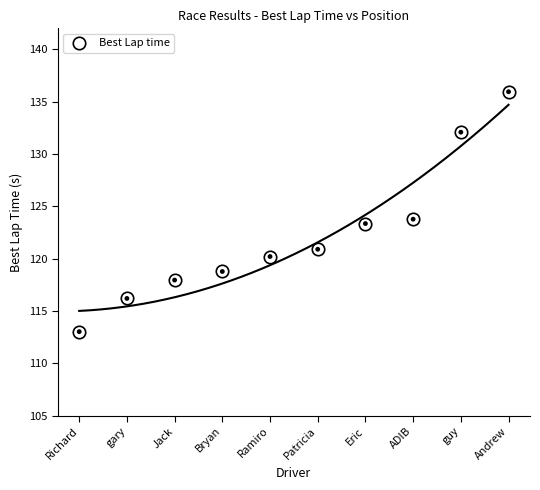

What is the ratio of the value at Ramiro to the value at Andrew?

0.9